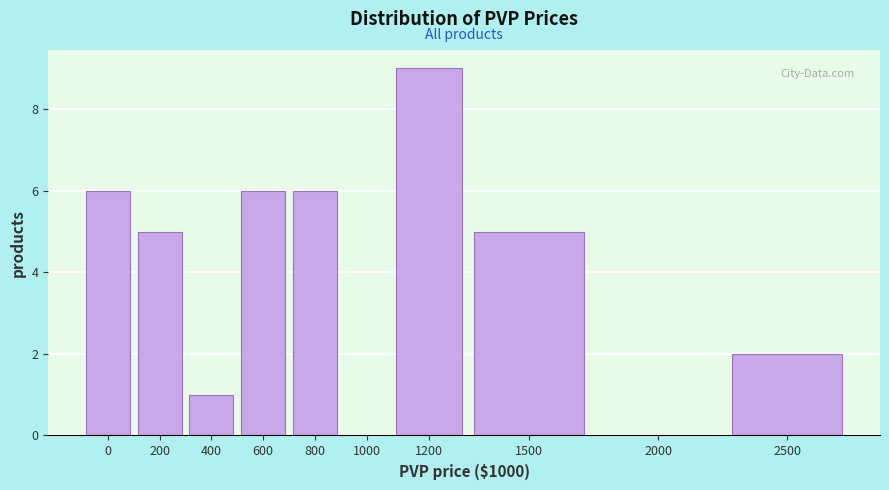

Reading right to left, extract all data points from this chart.

2500=2	2000=0	1500=5	1200=9	1000=0	800=6	600=6	400=1	200=5	0=6